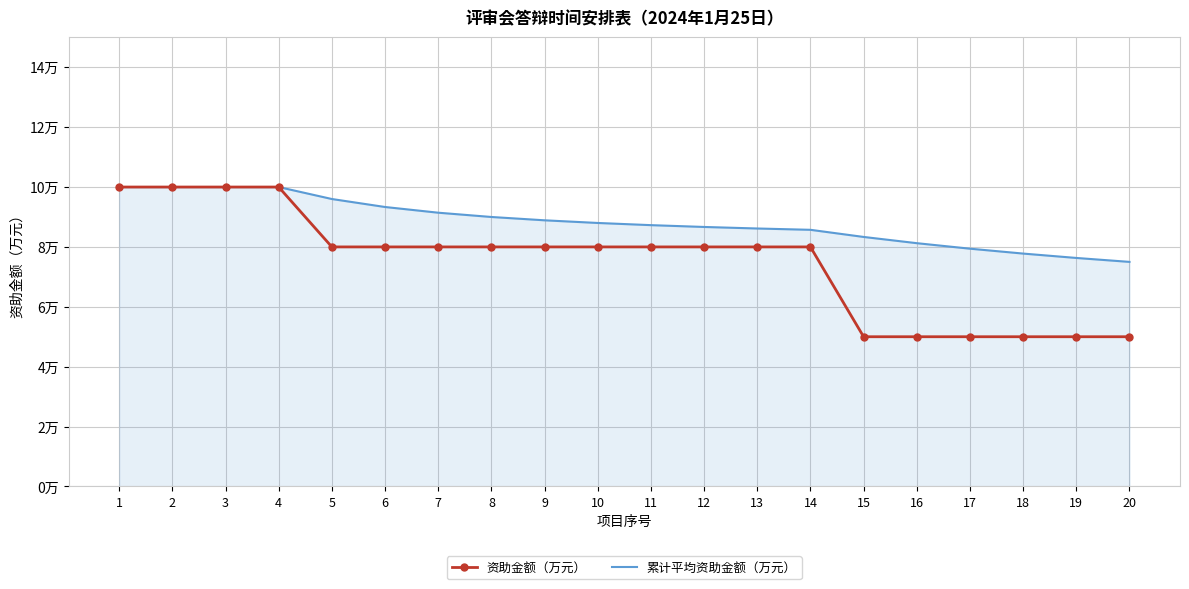

What are all the series names shown in the legend?

资助金额（万元）, 累计平均资助金额（万元）